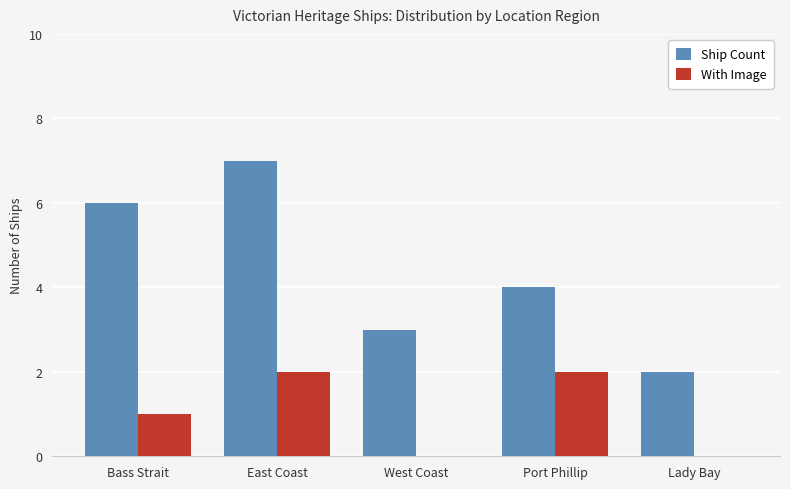

Read the Ship Count value at Bass Strait.

6